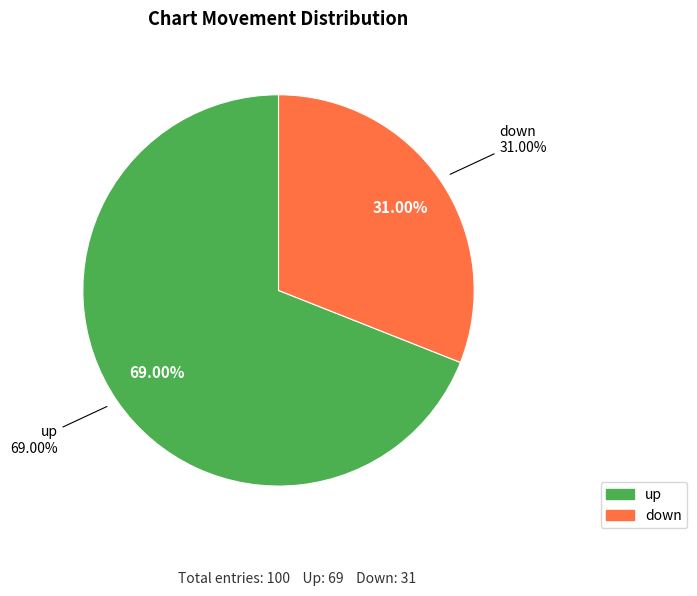

To the nearest percent, what is the difference between the largest and smallest slice percentages?

38%